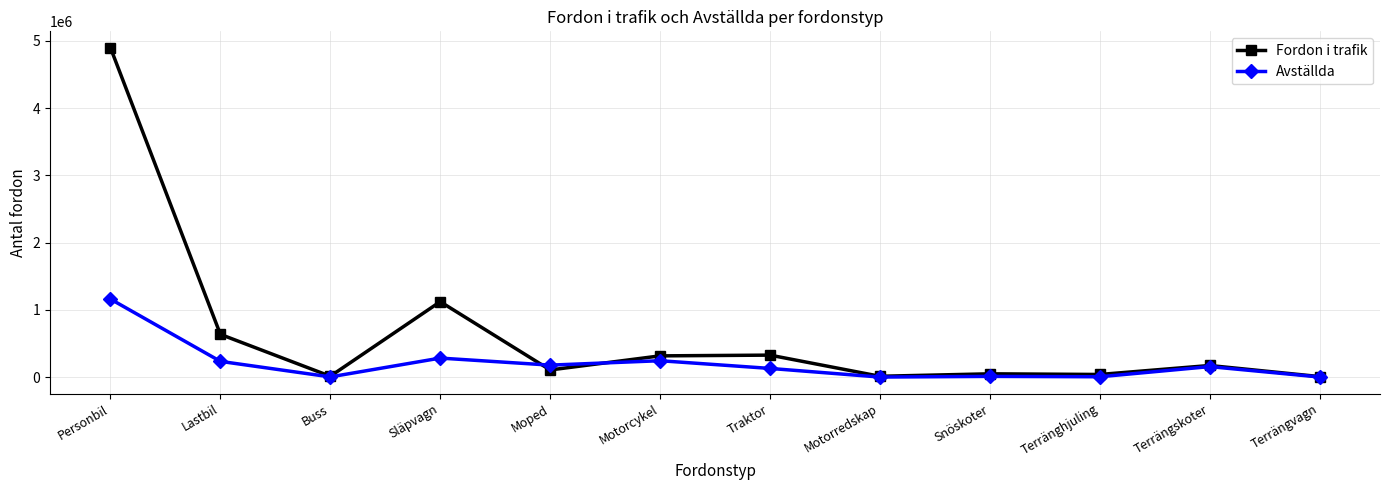

What is the label of the 8th point from the right?

Moped